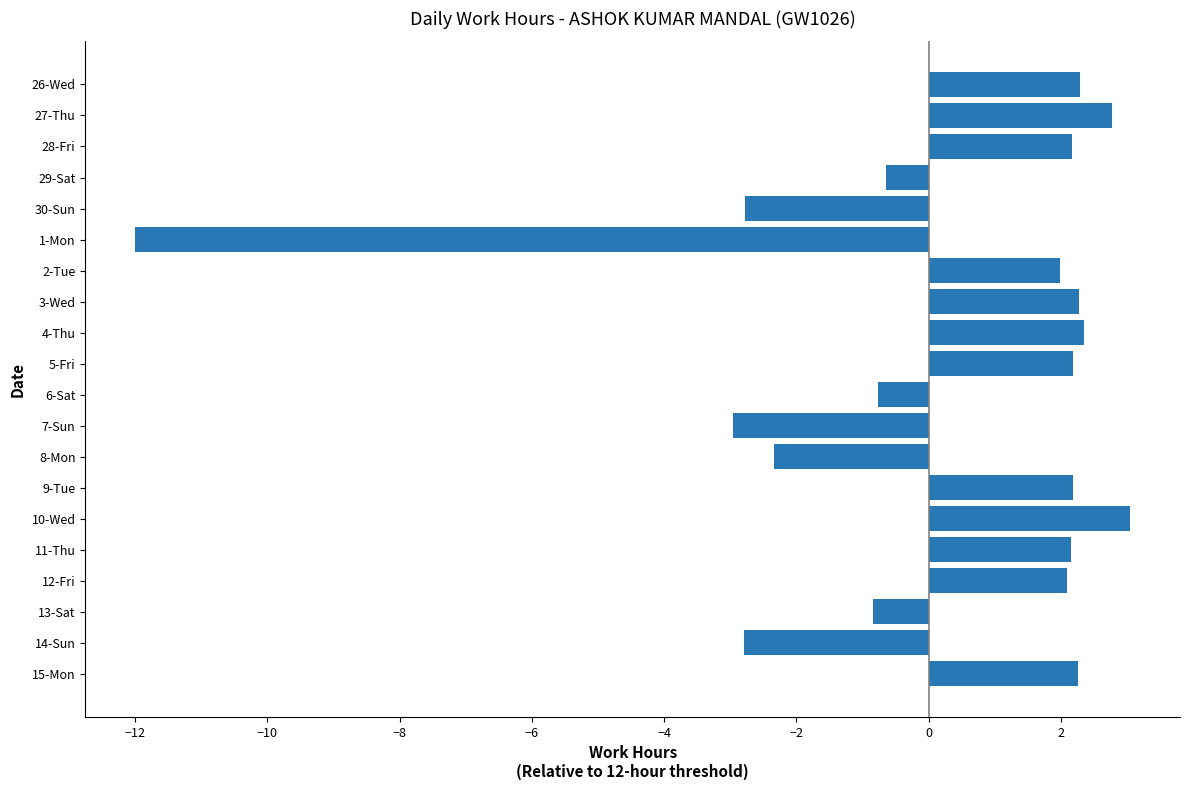

Which label corresponds to the largest value in the chart?

10-Wed